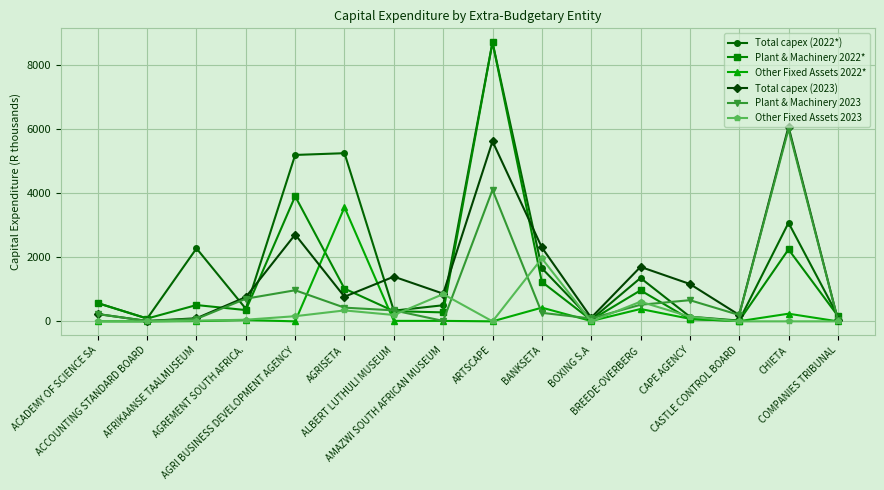

At which category does Total capex (2023) reach its first local peak?

AGRI BUSINESS DEVELOPMENT AGENCY